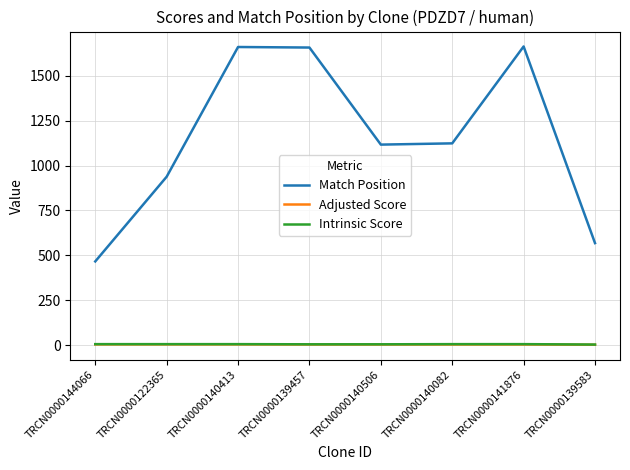

What position from the right is TRCN0000122365?

7